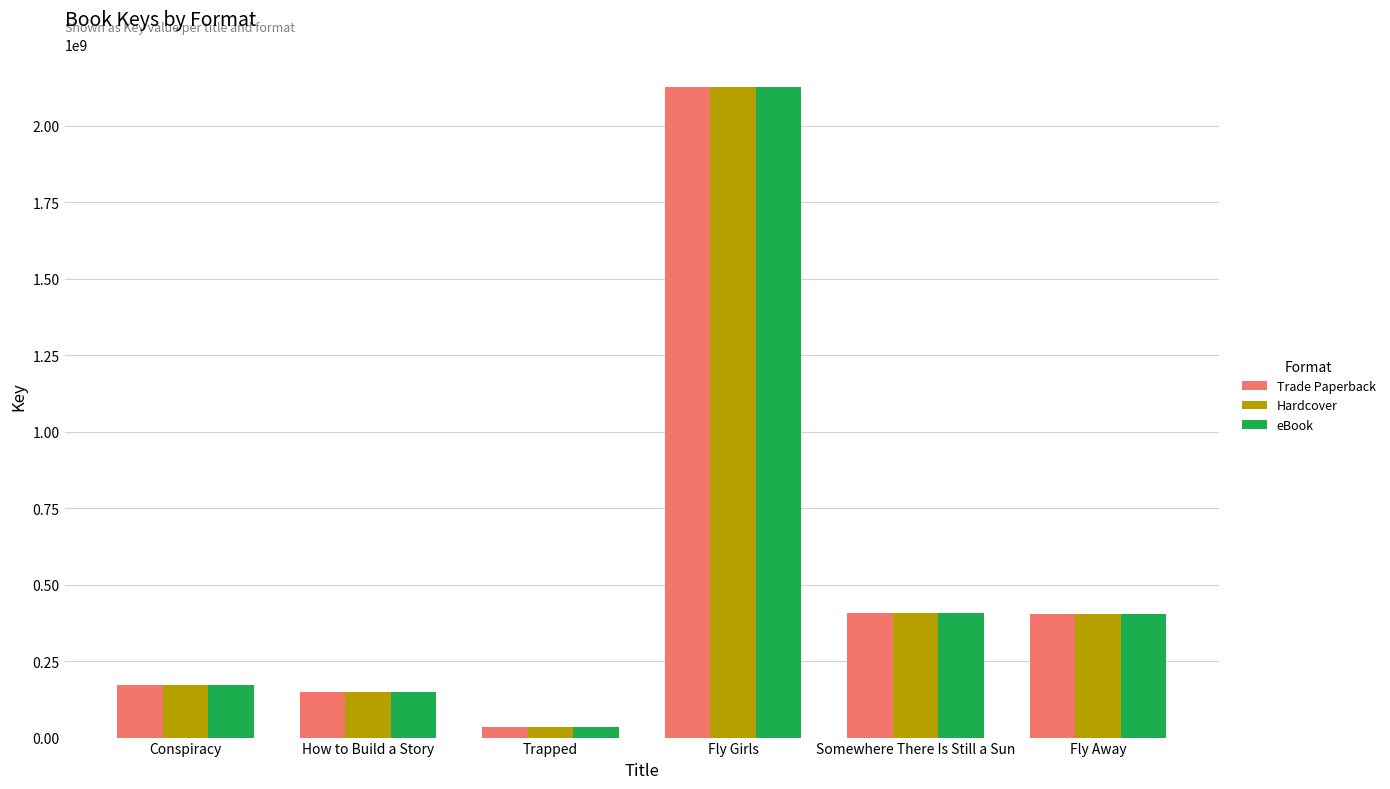

What is the approximate value of Hardcover at Fly Girls?

2128822898